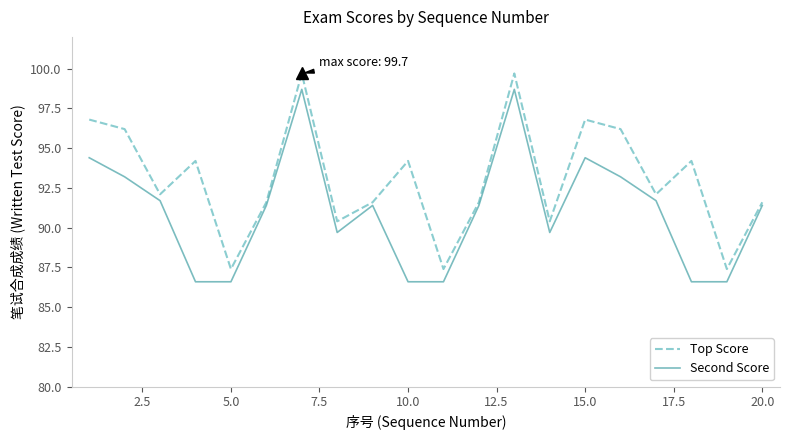

Rank the series by their maximum value, from highest to lowest.

Top Score, Second Score